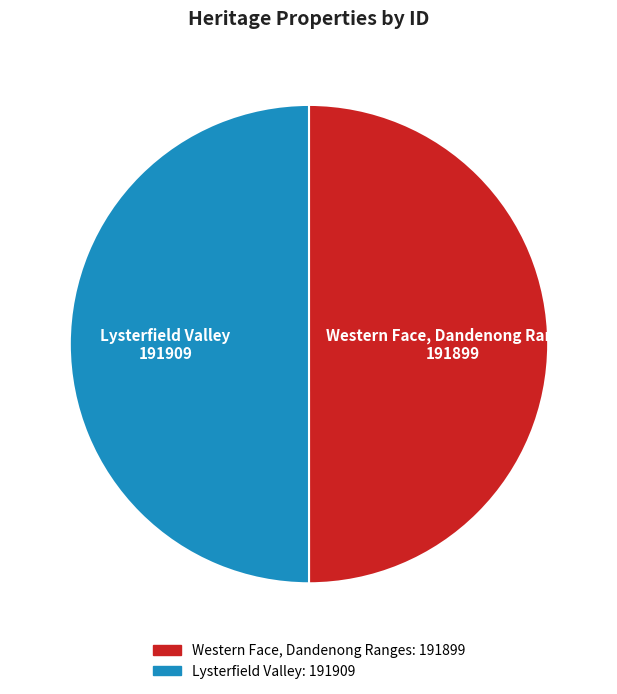

Is it true that Western Face, Dandenong Ranges is 61% of the pie?

False